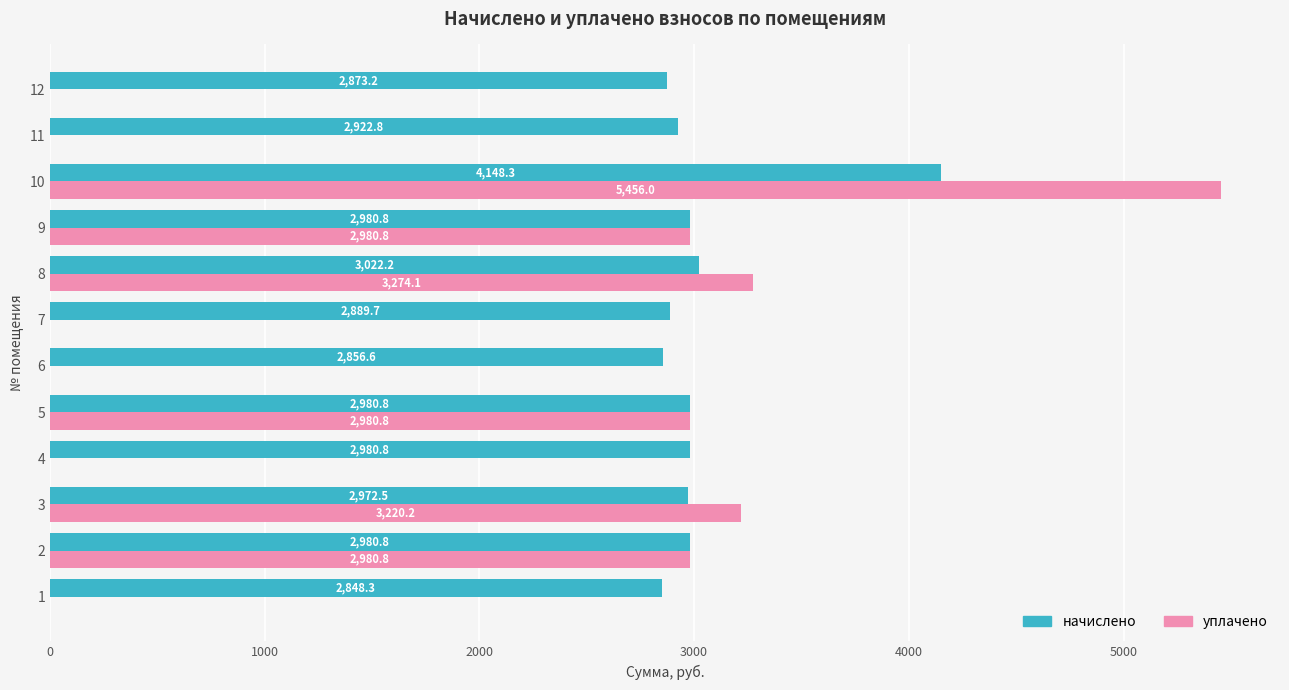

Is the value of уплачено at 7 greater than the value of начислено at 6?

No